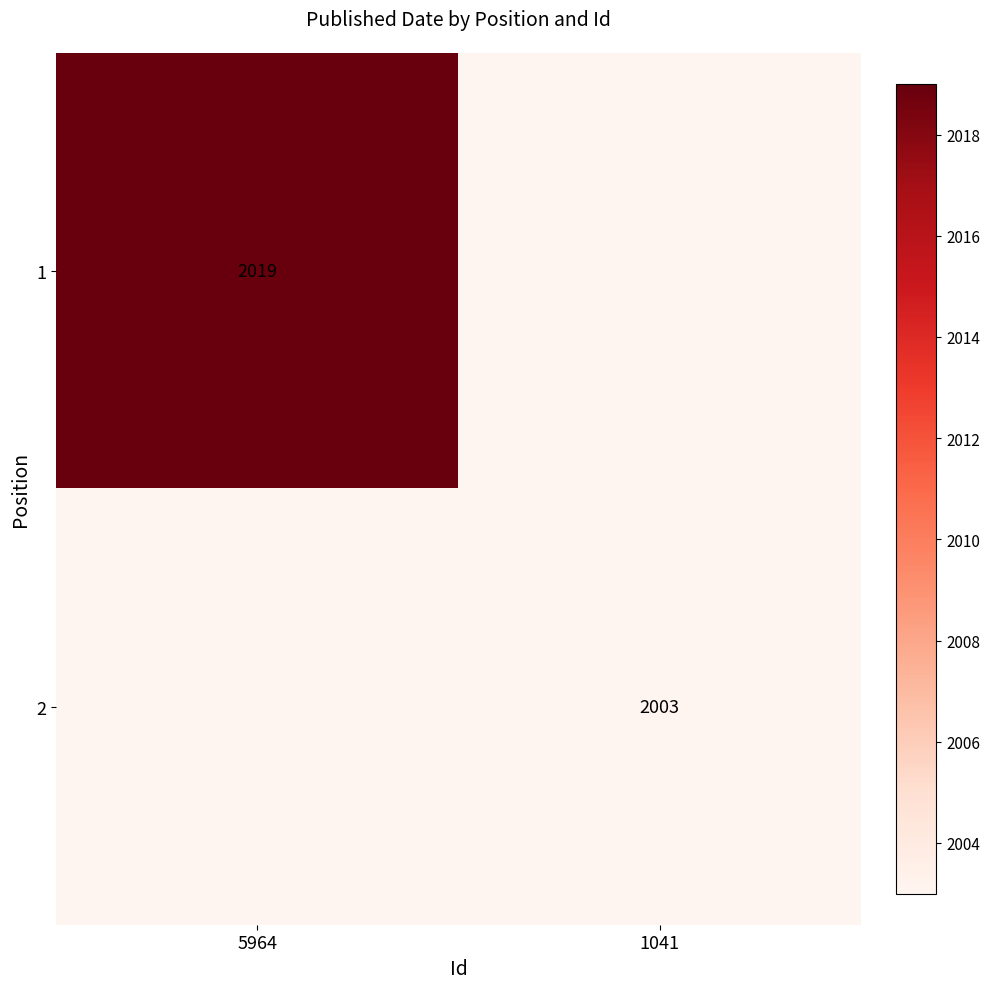

The 2 series shows 2003 at 1041. True or false?

True